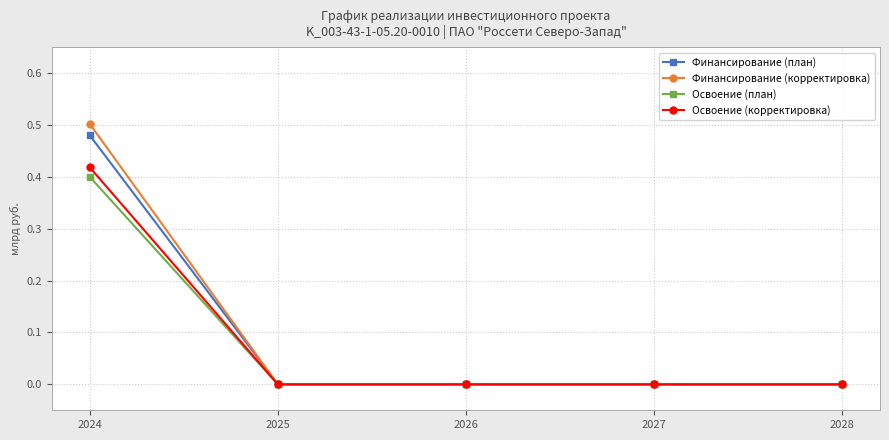

How many lines are shown in the chart?

4